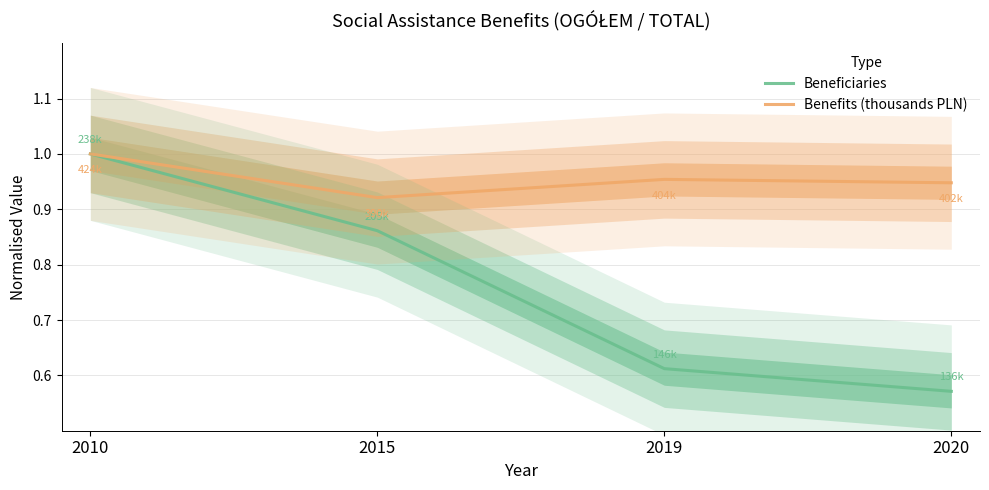

Where is Benefits (thousands PLN) nearest to the value 0?

2015